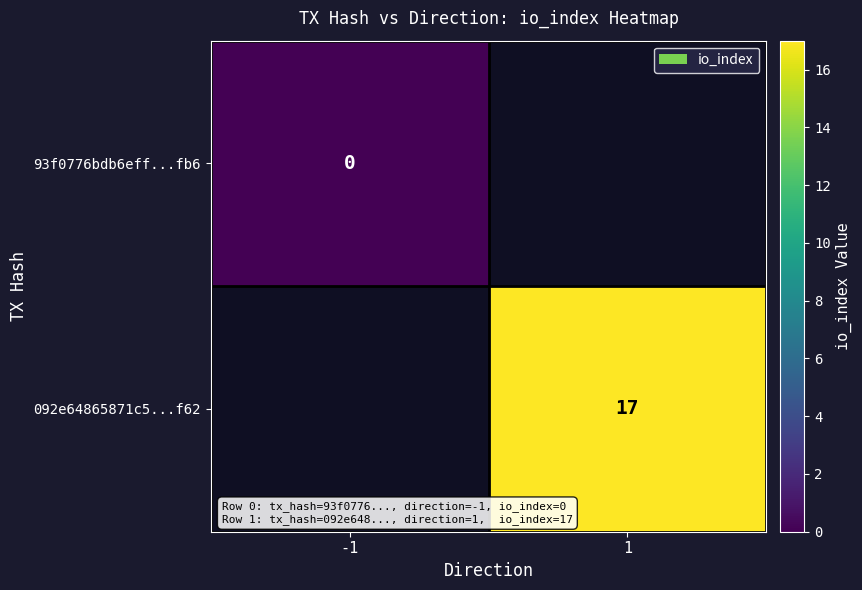

The value of 092e64865871c5...f62 at 1 is 26. True or false?

False